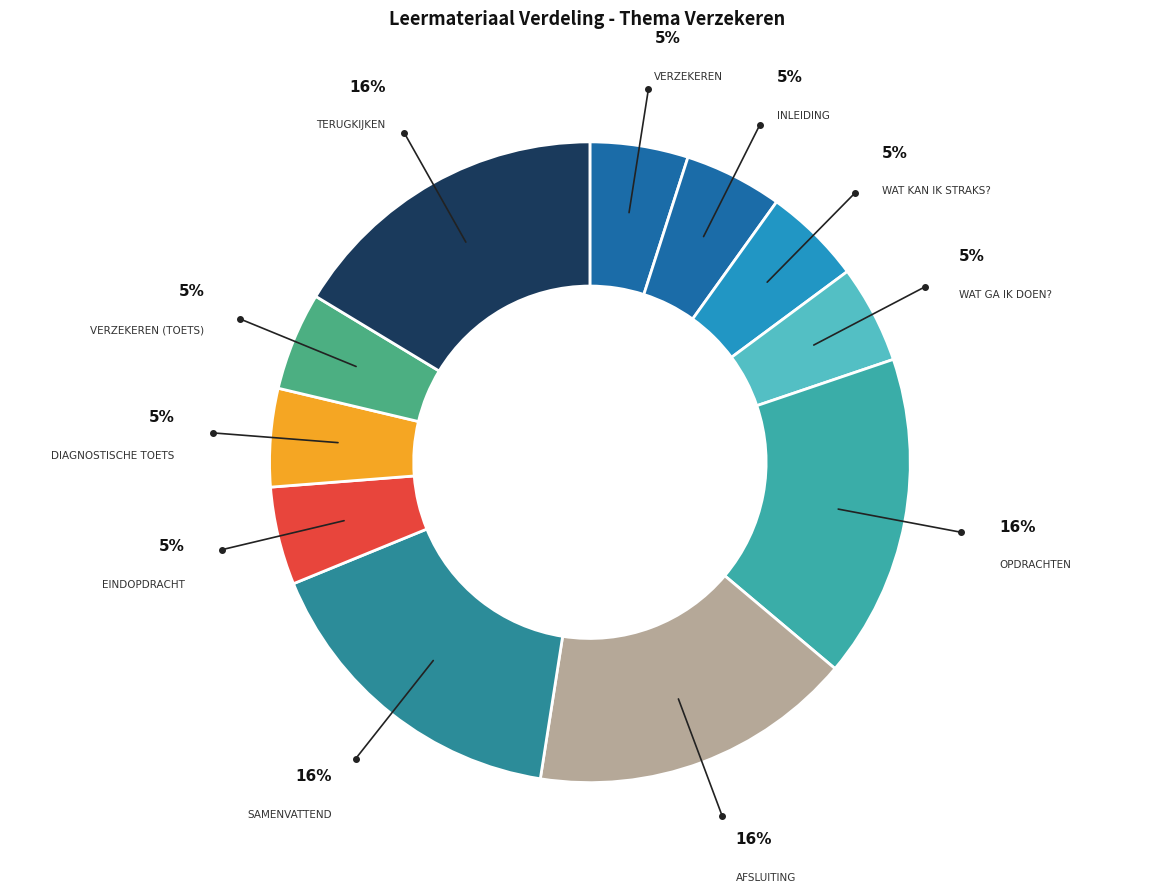

Rank the categories by value from lowest to highest.

Verzekeren, Inleiding, Wat kan ik straks?, Wat ga ik doen?, Eindopdracht, Diagnostische toets, Verzekeren (toets), Opdrachten, Afsluiting, Samenvattend, Terugkijken